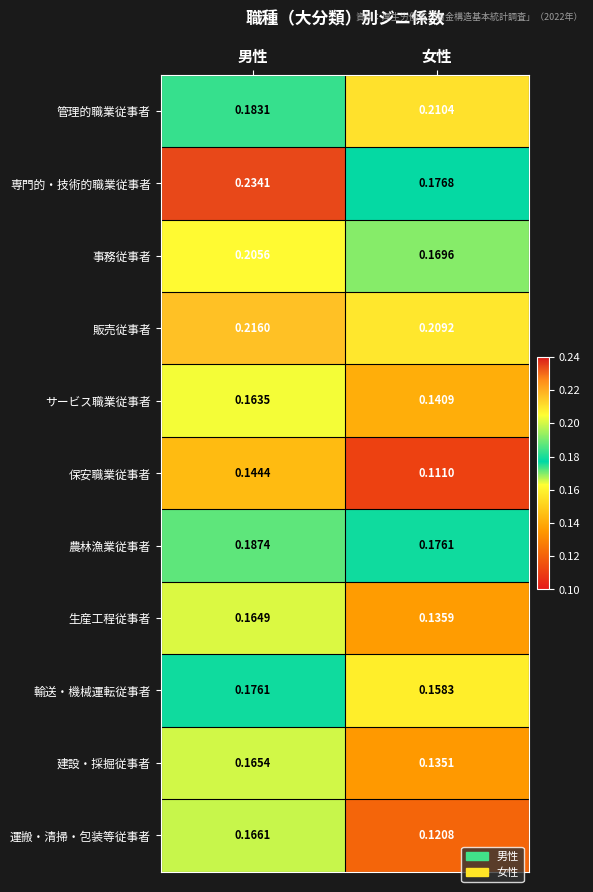

At which label is 販売従事者 closest to 0?

女性